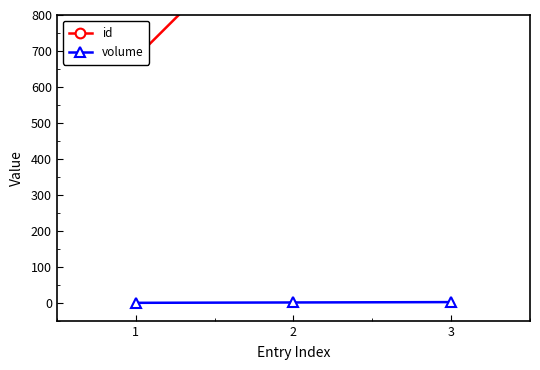

The id series shows 1117 at 2. True or false?

True